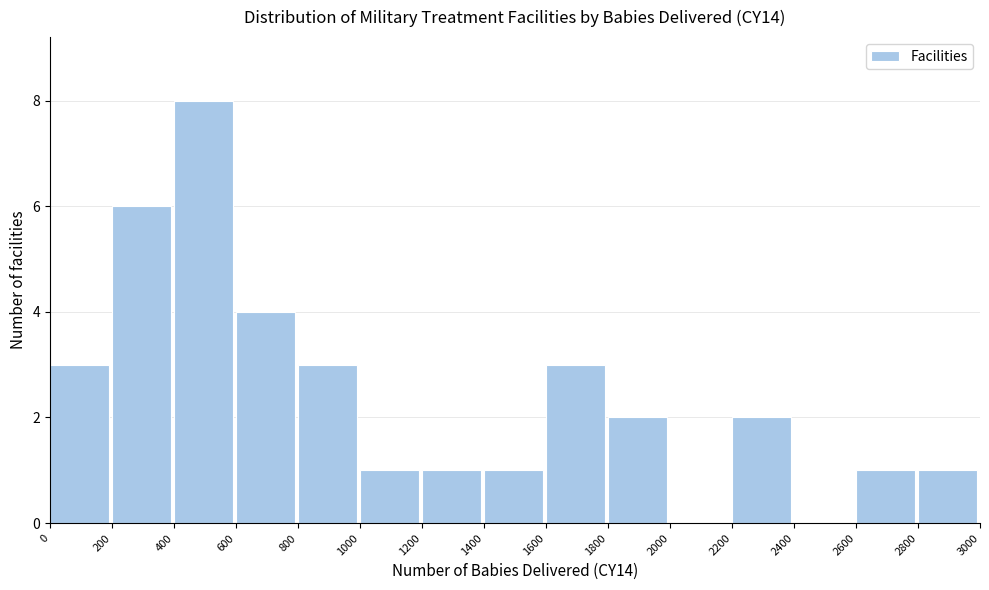

Reading left to right, transcribe this chart: for each bar, give the range it covers on the x-axis and its height. The values are not printed on the chart, so give them approximately, as read against the axis.

0 to 200: 3
200 to 400: 6
400 to 600: 8
600 to 800: 4
800 to 1000: 3
1000 to 1200: 1
1200 to 1400: 1
1400 to 1600: 1
1600 to 1800: 3
1800 to 2000: 2
2000 to 2200: 0
2200 to 2400: 2
2400 to 2600: 0
2600 to 2800: 1
2800 to 3000: 1